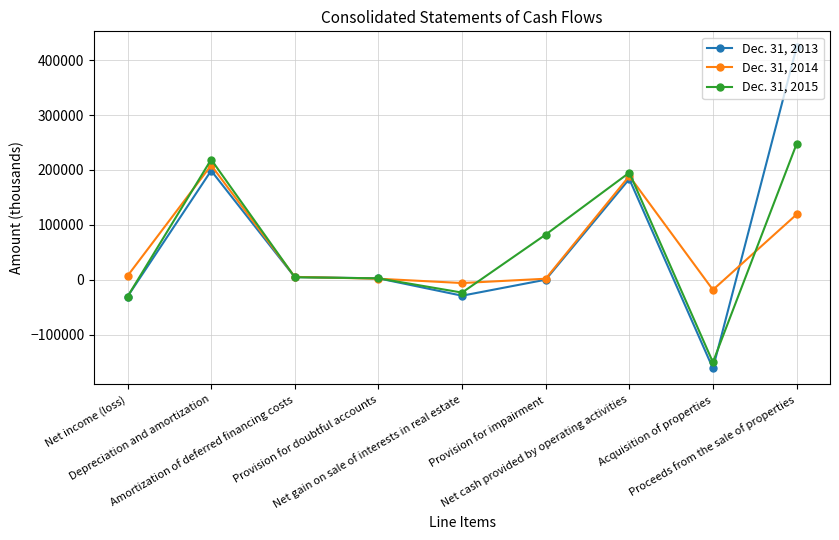

What is the difference between the maximum and minimum values in the Dec. 31, 2014 series?

227012